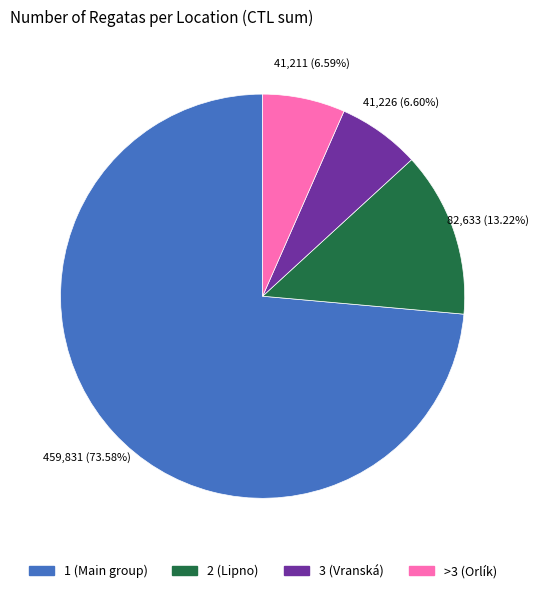

Does any single category account for the majority?

Yes